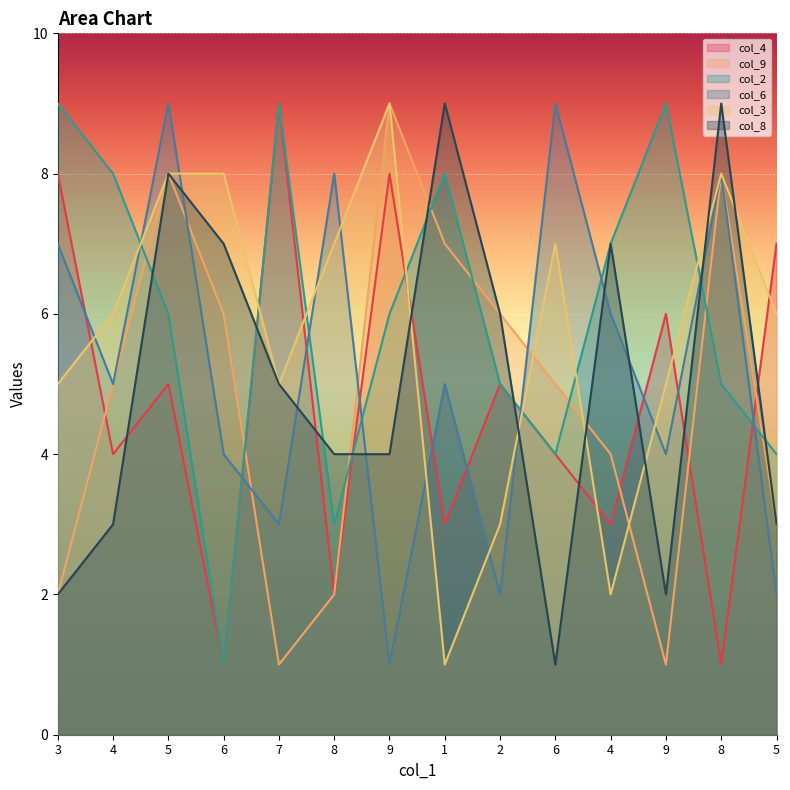

Read the col_2 value at 6.

1